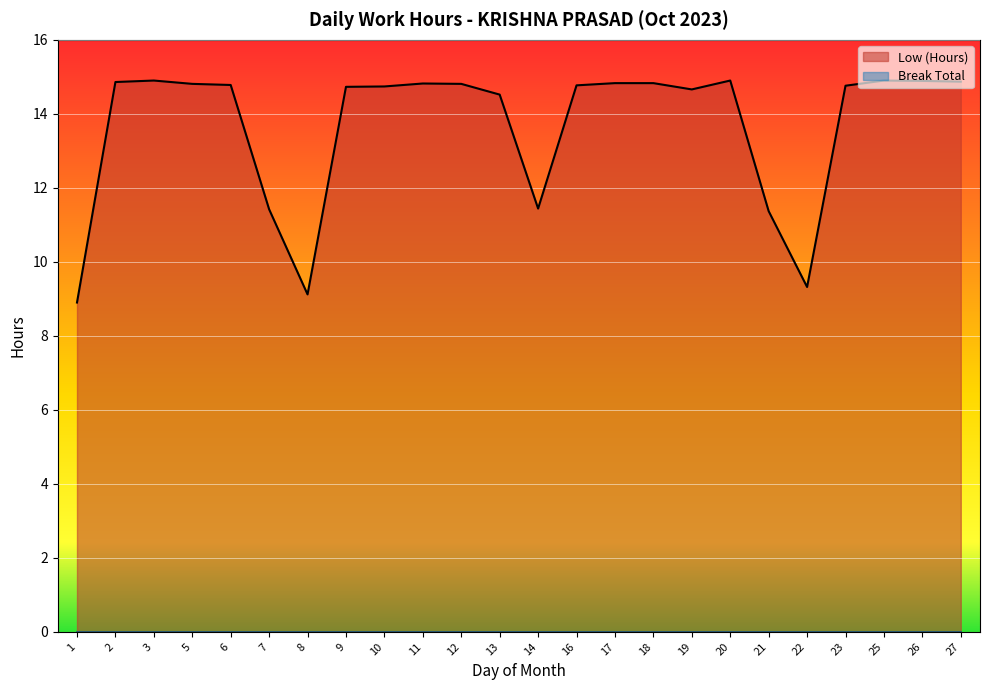

How many lines are shown in the chart?

2